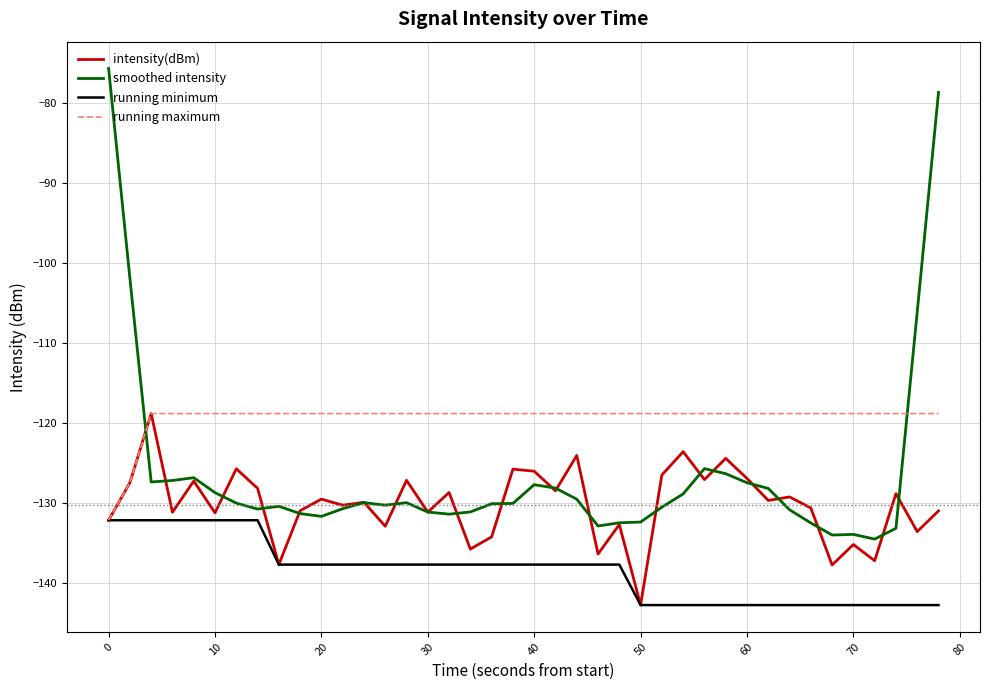

What is the minimum value for running minimum?

-142.7